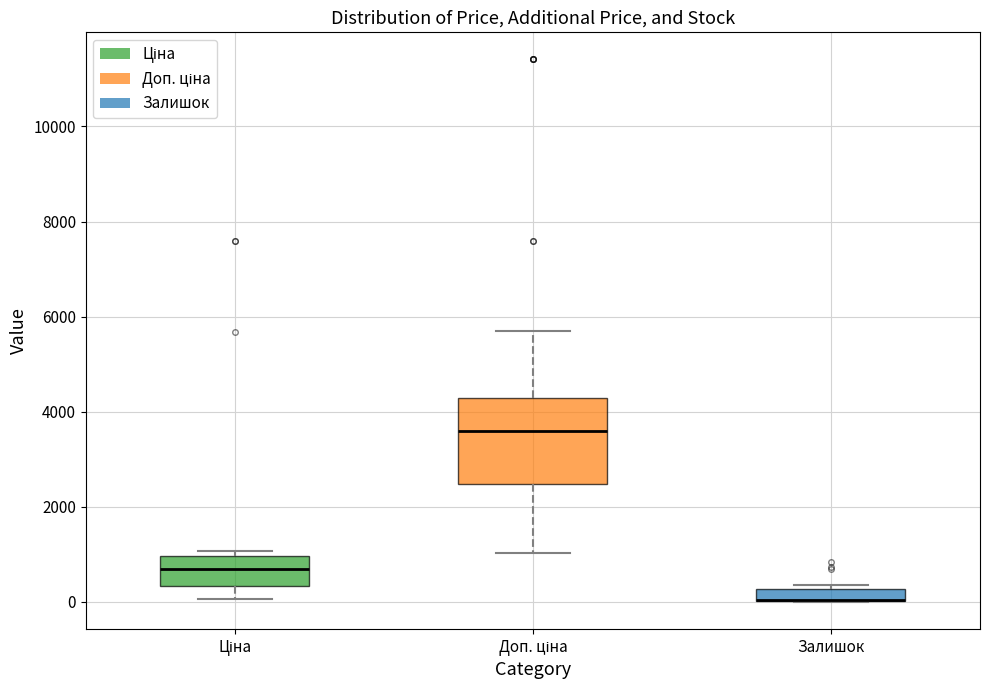

Which box is the tallest, from its lower edge to its upper edge?

Доп. ціна